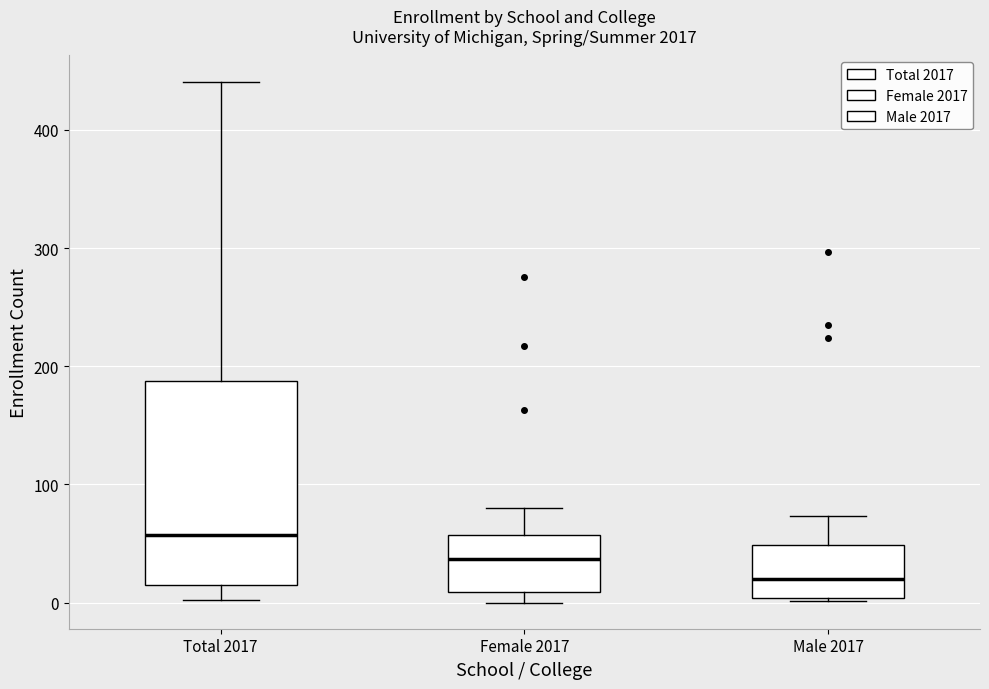

Comparing the boxes themselves (not the whiskers), which one is the tallest?

Total 2017